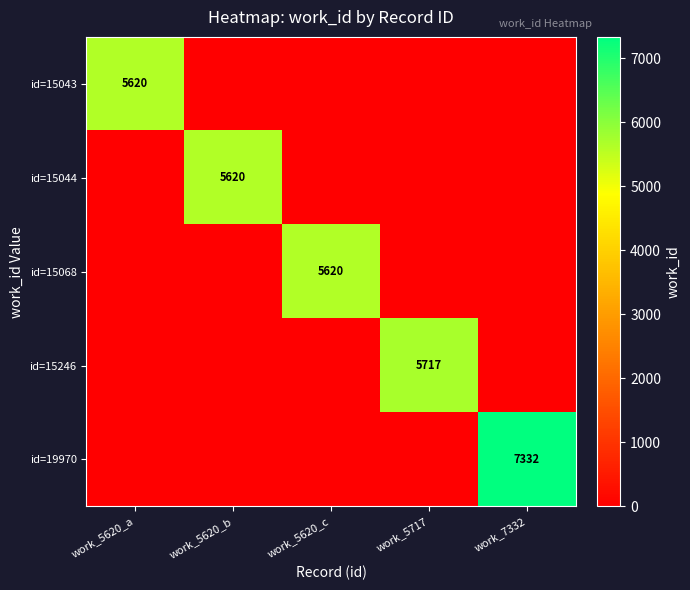

The id=15246 series shows 3881 at work_5717. True or false?

False